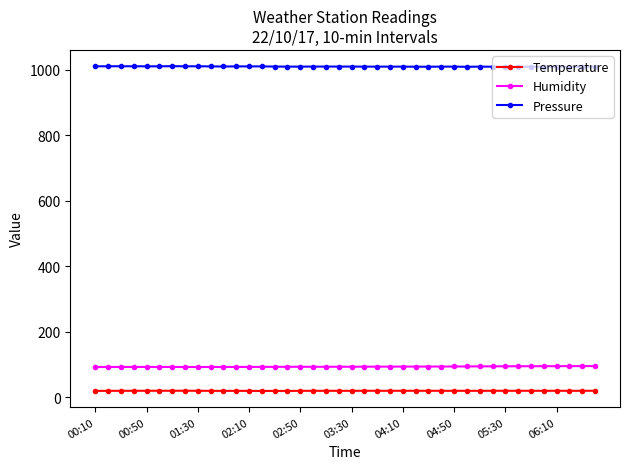

True or false: Pressure has more than 1 interior local peaks.

True